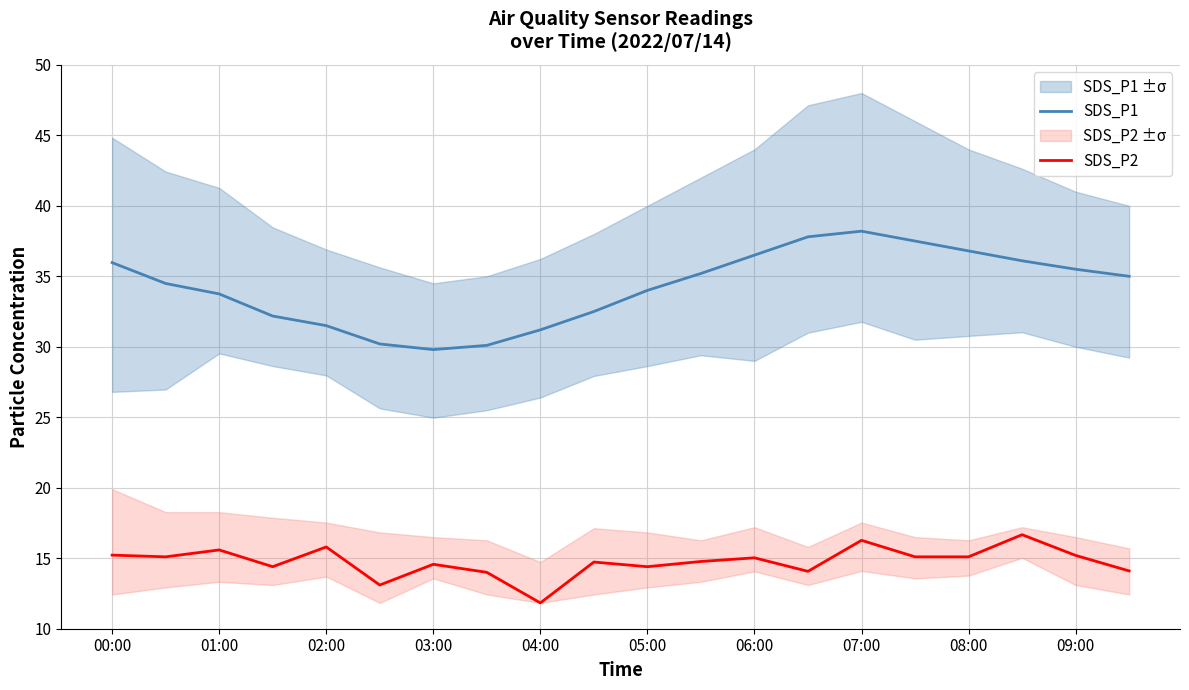

What are all the series names shown in the legend?

SDS_P1, SDS_P2